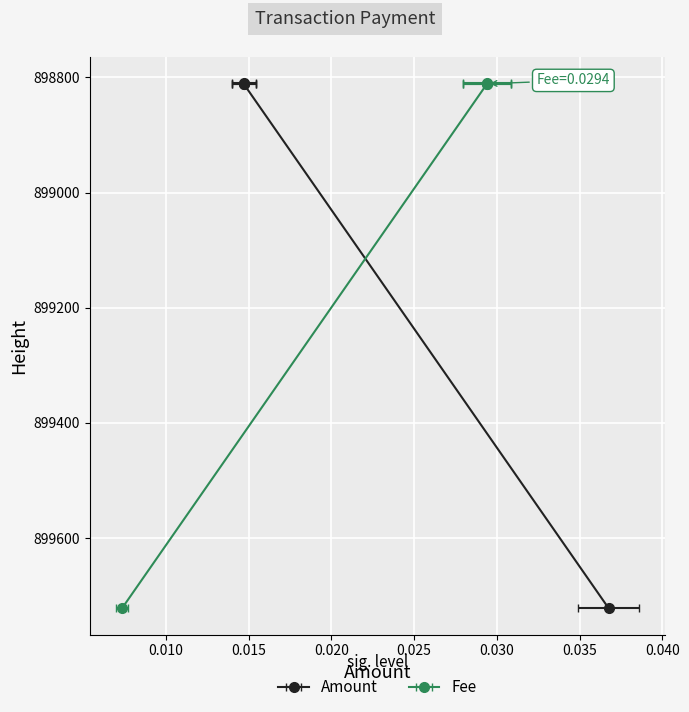

True or false: Amount and Fee intersect in this chart.

False